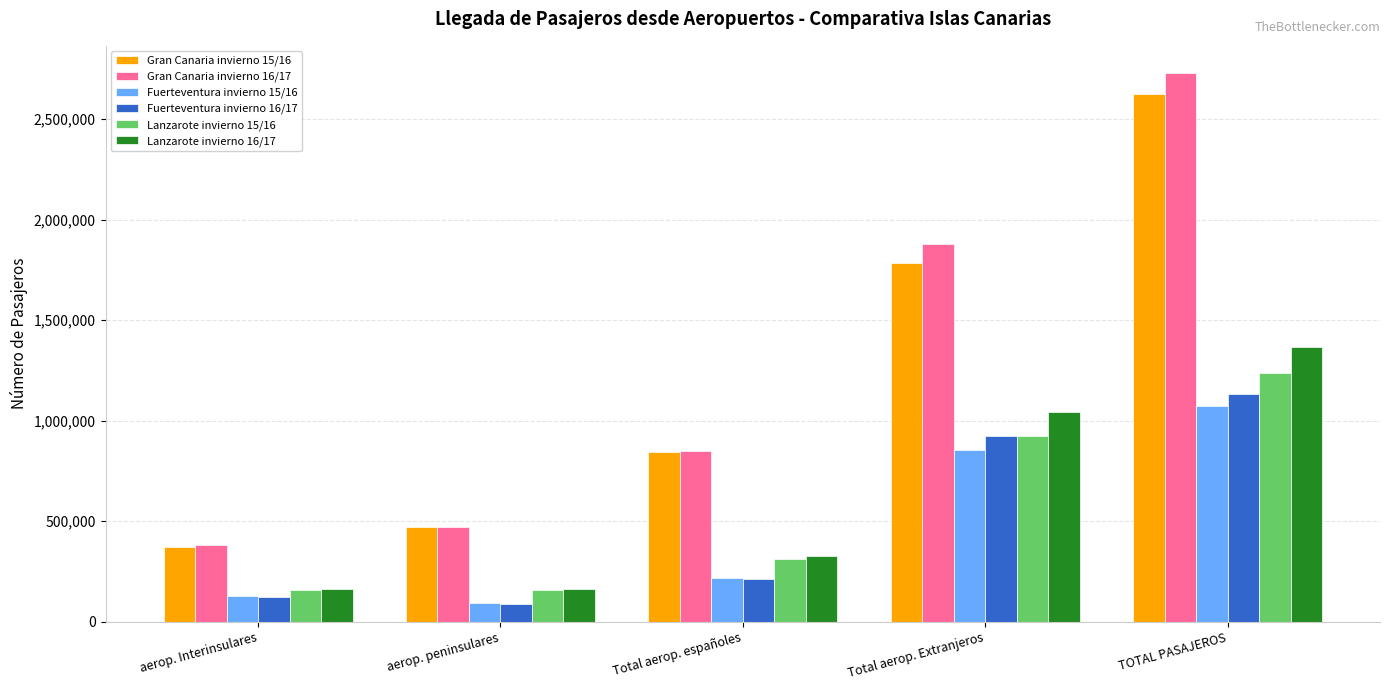

How many bars are there in total?

30